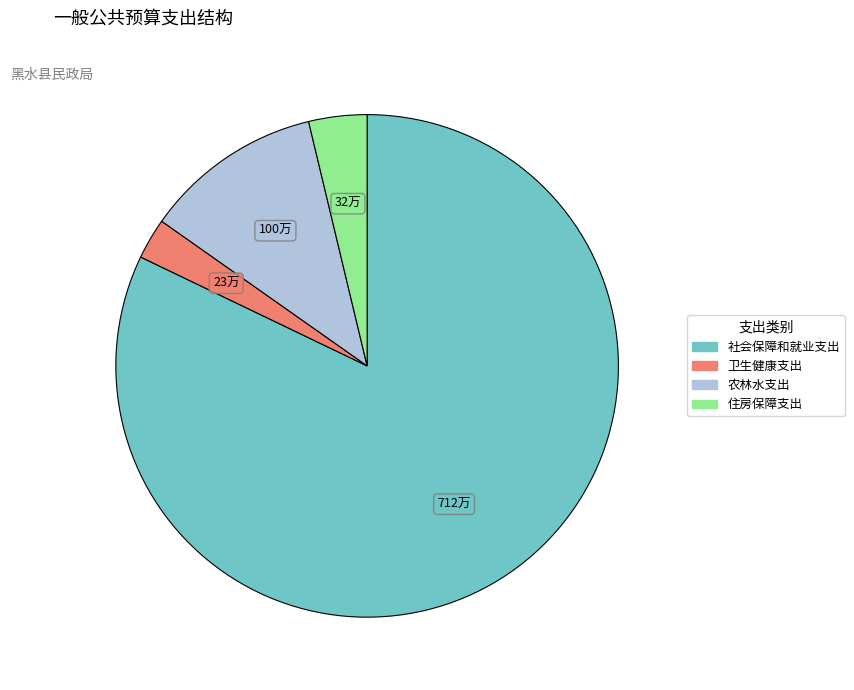

Between 住房保障支出 and 农林水支出, which is larger?

农林水支出